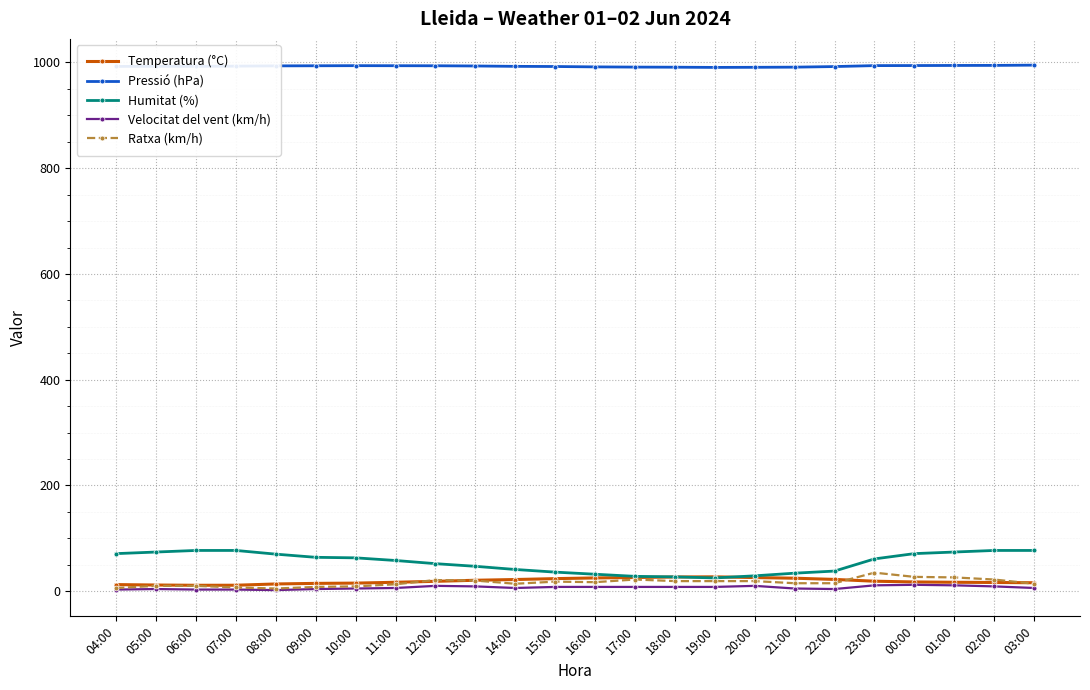

True or false: Velocitat del vent (km/h) and Humitat (%) cross at least once.

False